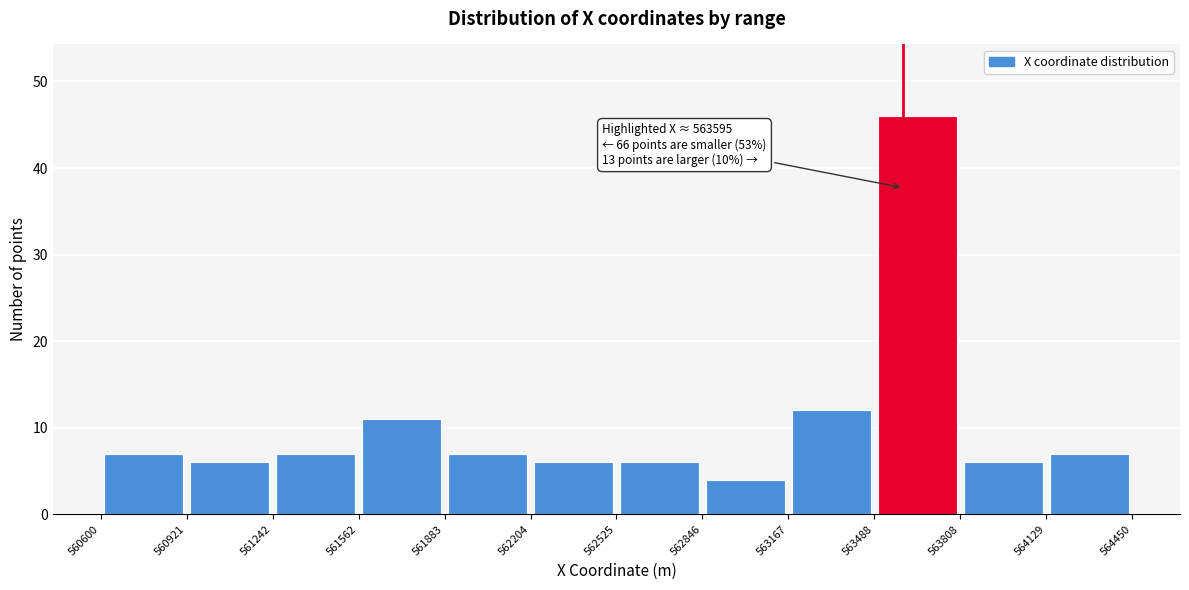

Over which range of the x-axis is the bar tallest?

563488 to 563808